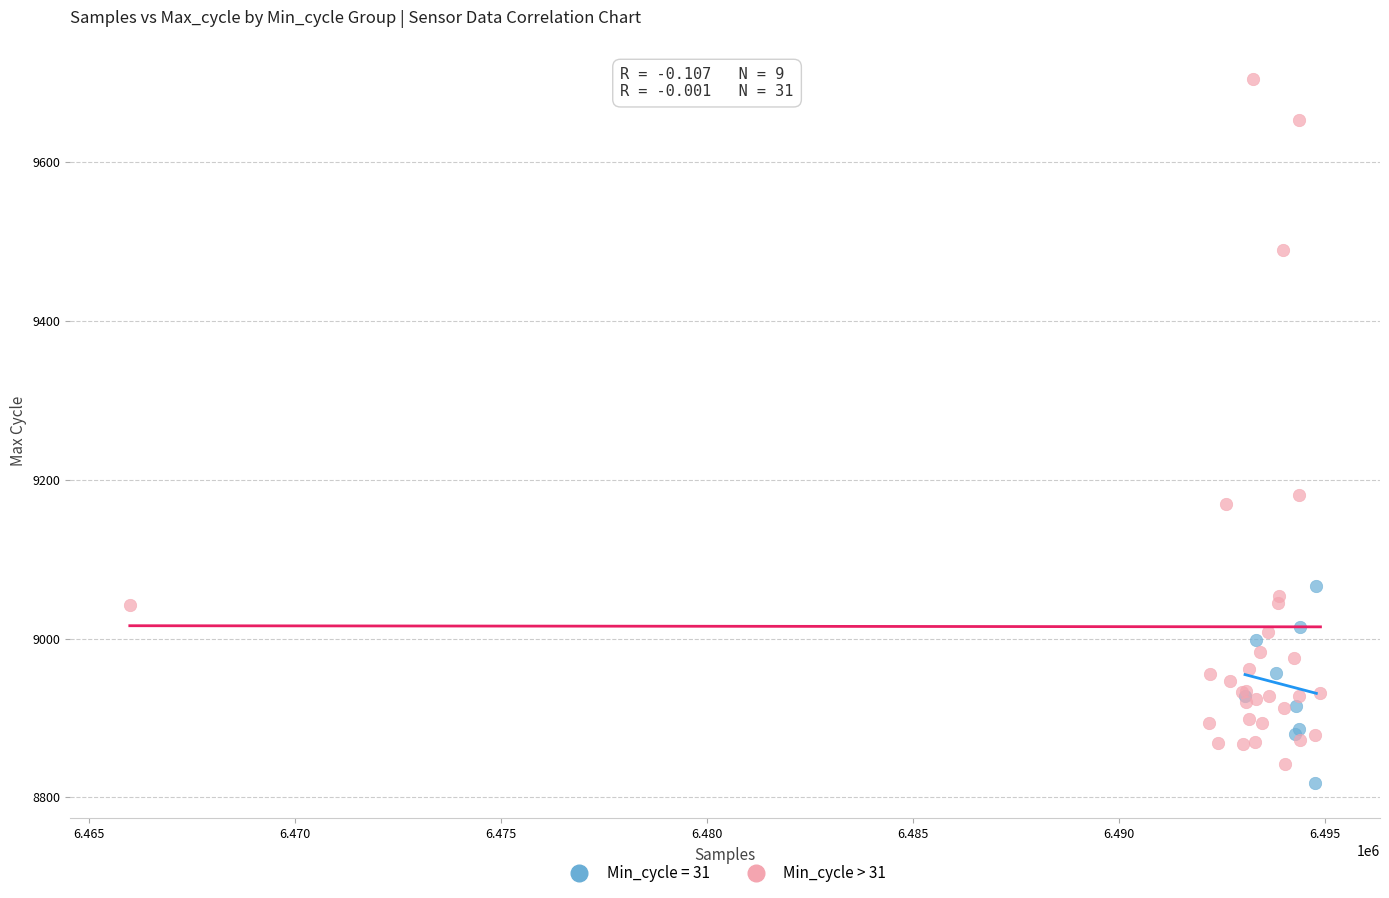

Which series reaches the maximum Y coordinate?

Min_cycle > 31